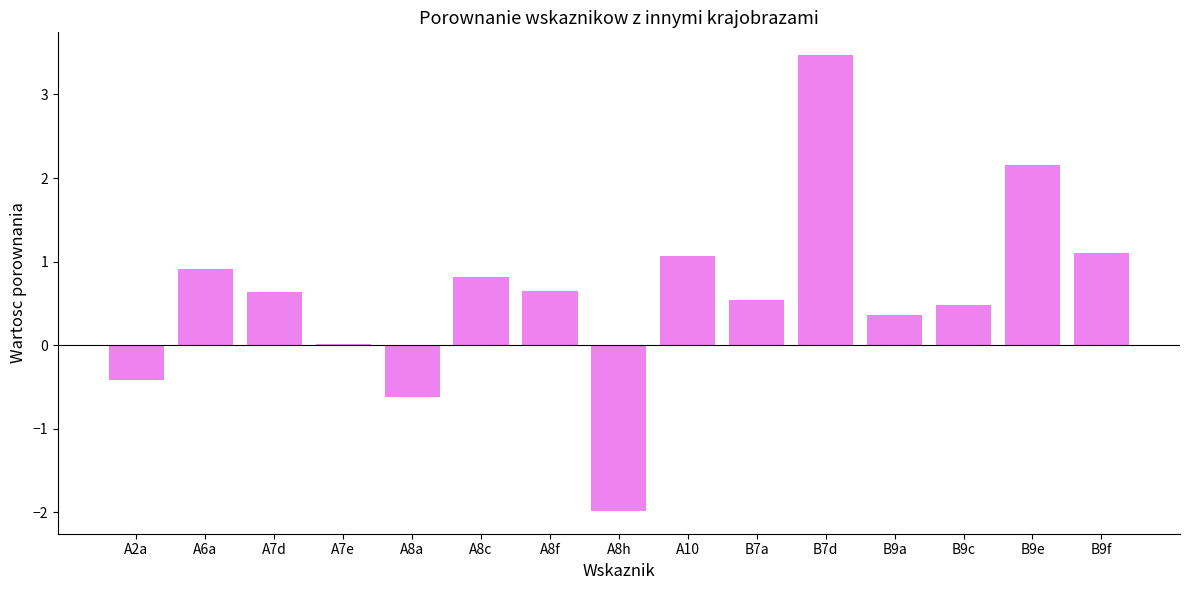

What is the change in value from B7a to B9f?

+0.6